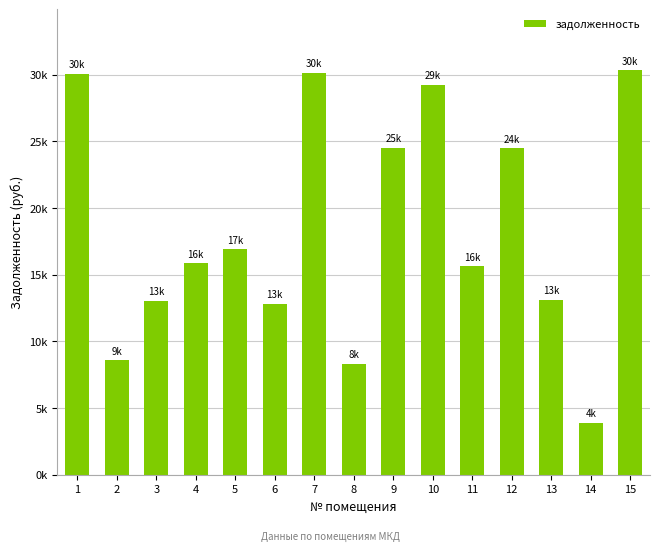

What is the average value?

18472.8